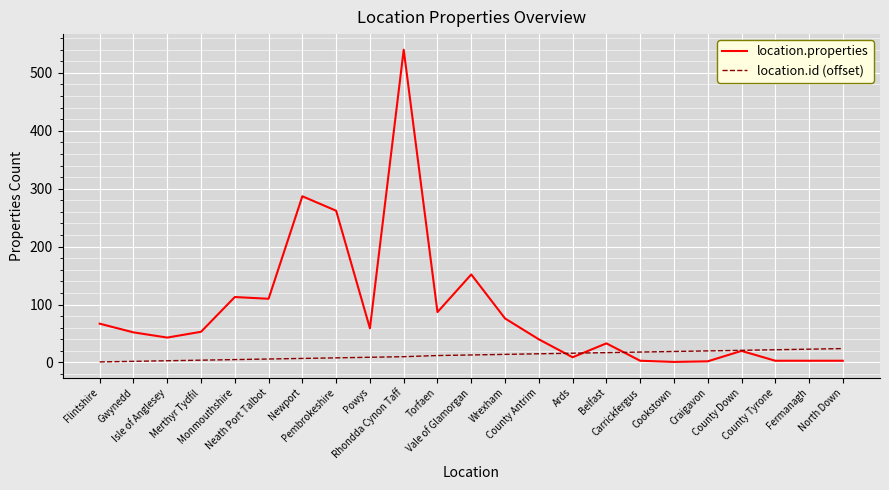

Which series has the largest range (max minus min)?

location.properties